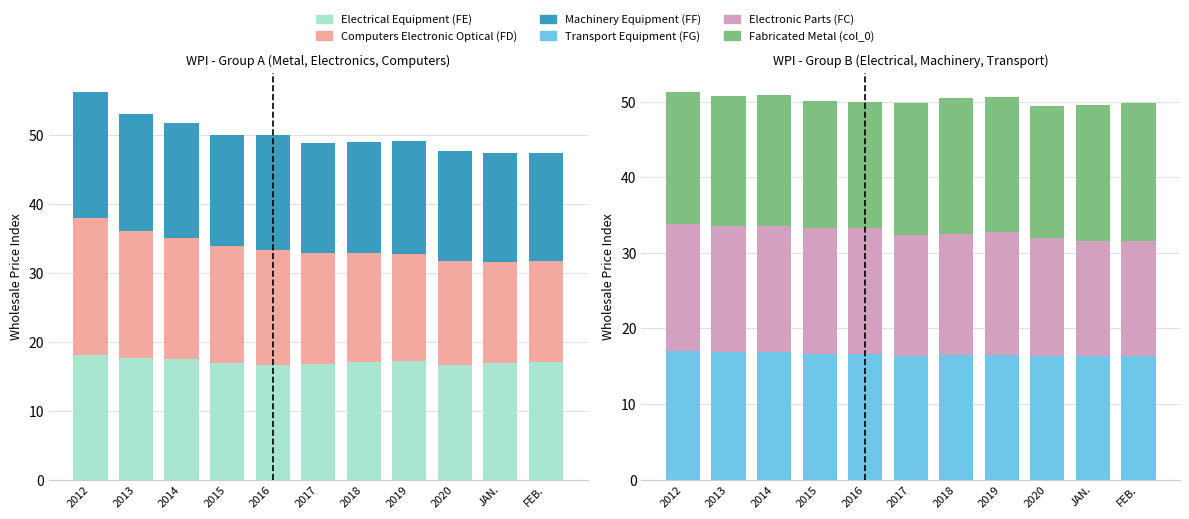

Which series has the largest range (max minus min)?

Computers Electronic Optical (FD)